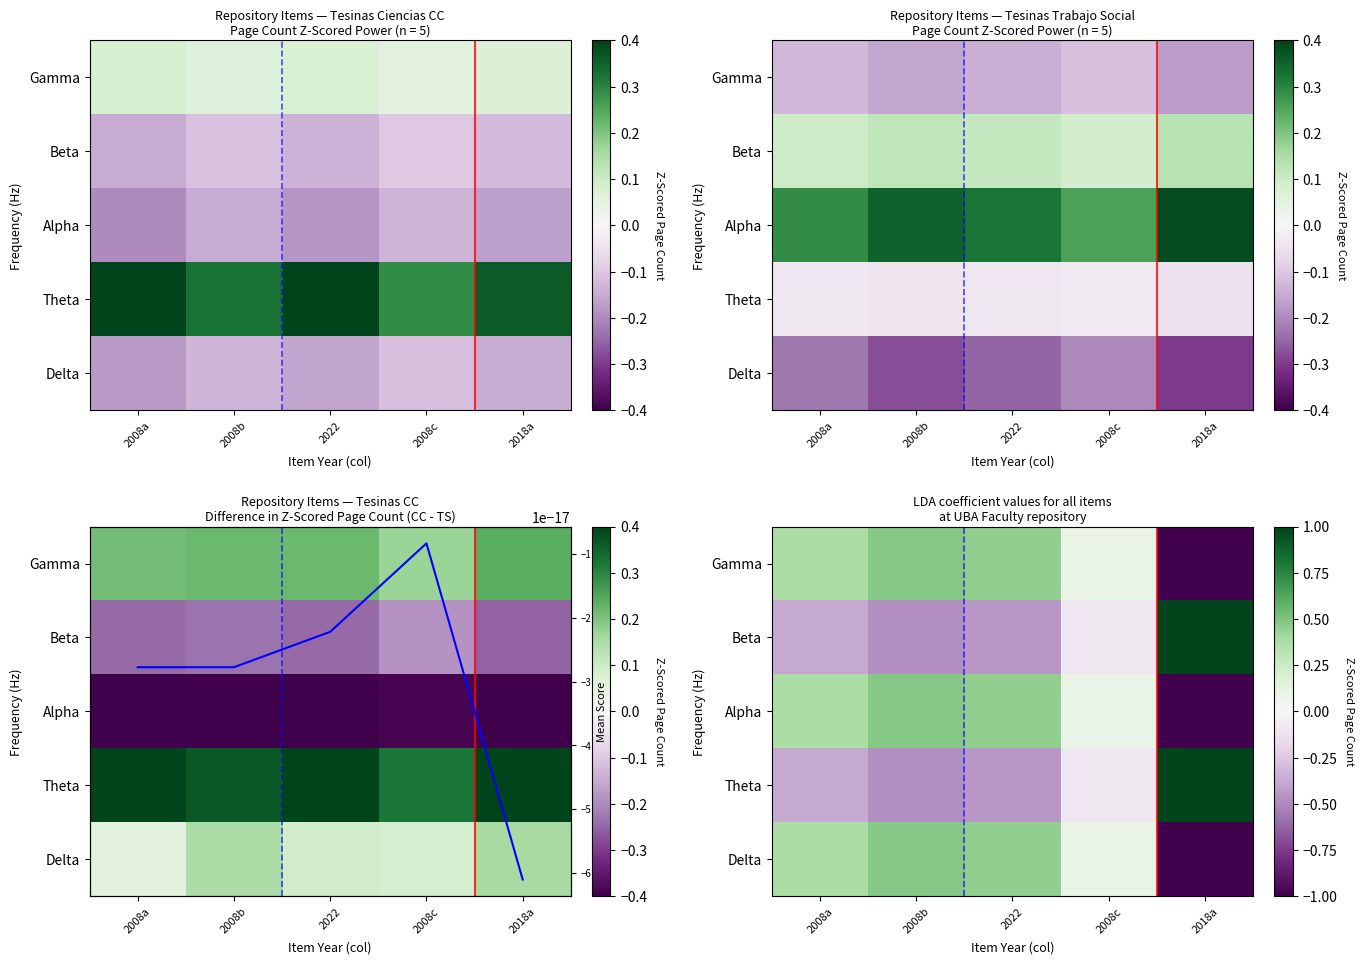

What is the sum of the Alpha values at 2008a and 2018a?

-0.6